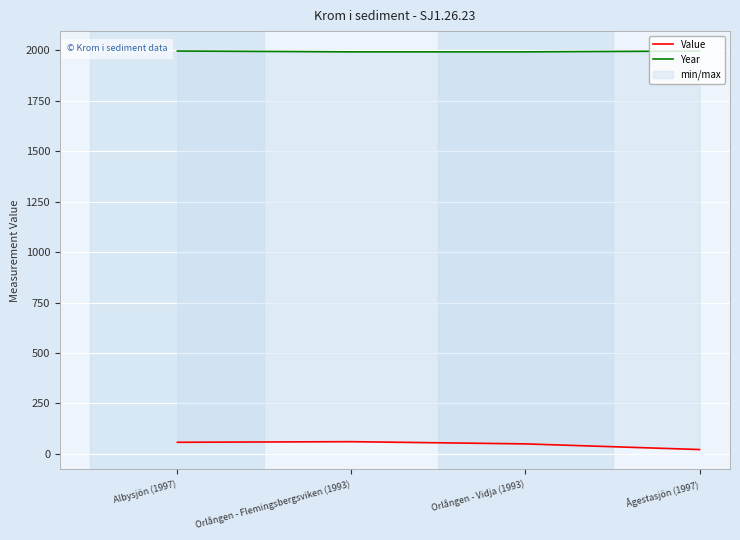

Which series has the widest spread of values?

Value